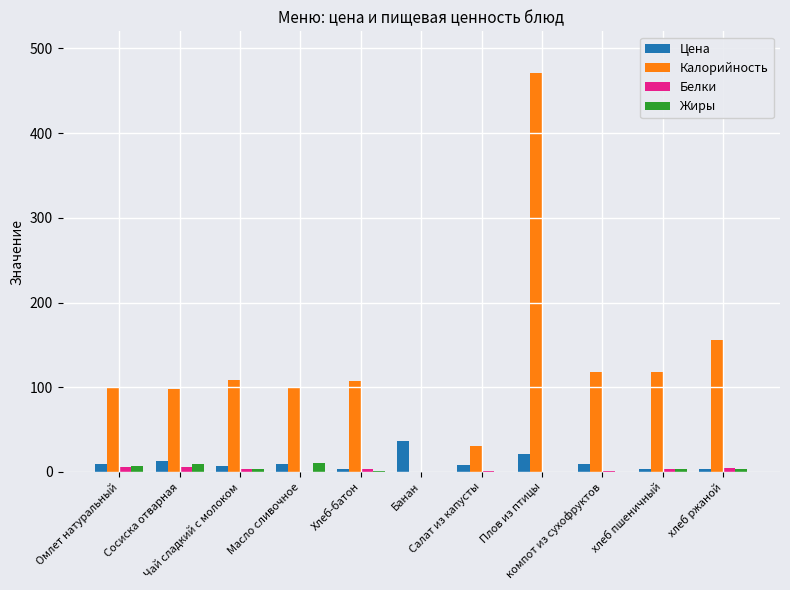

What is the maximum value shown in the chart?

471.0